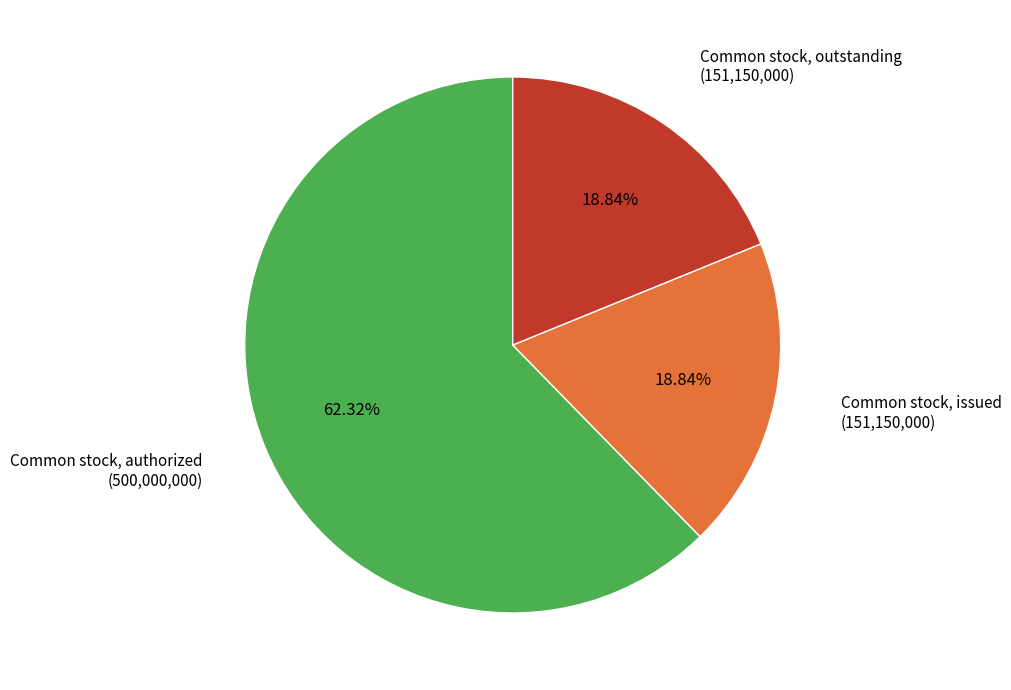

What percentage is the Common stock, outstanding slice, to the nearest percent?

19%